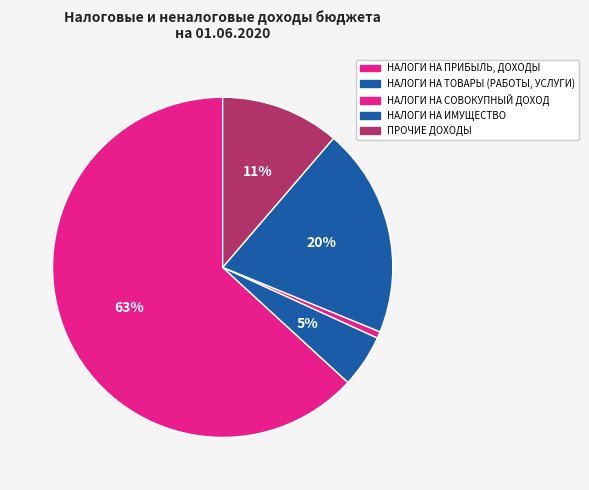

What is the total percentage of НАЛОГИ НА СОВОКУПНЫЙ ДОХОД and НАЛОГИ НА ПРИБЫЛЬ, ДОХОДЫ?

63.8%